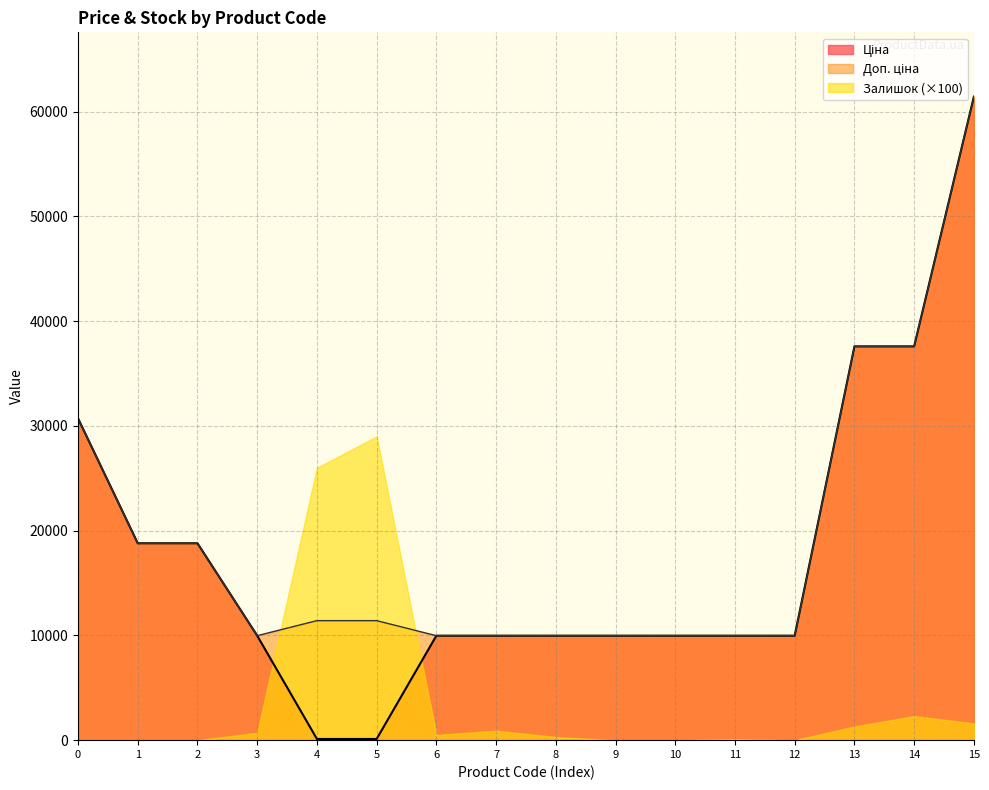

How many lines are shown in the chart?

3